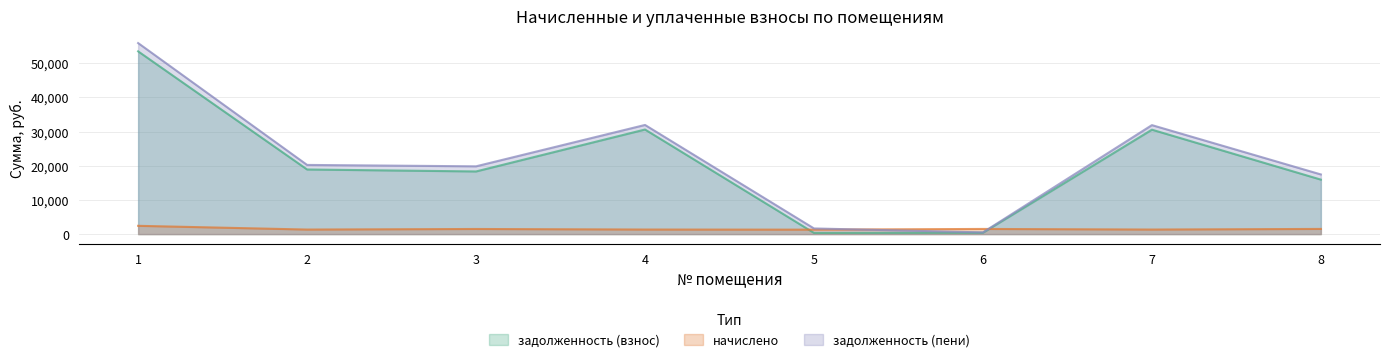

In задолженность (пени), how many points are lower than both neighbors (excluding endpoints)?

2